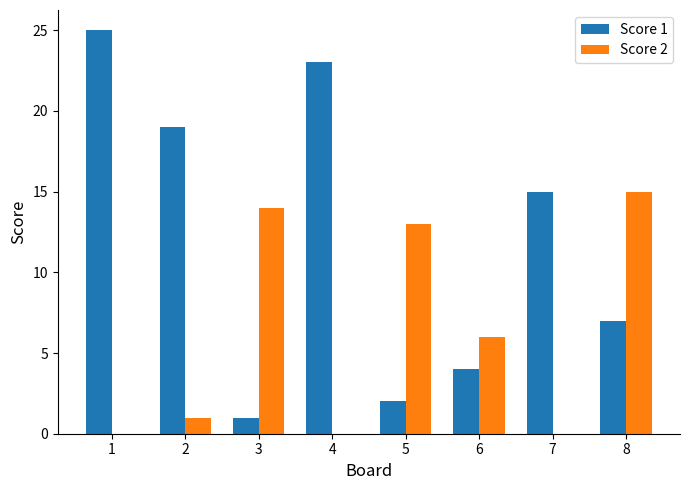

What are all the series names shown in the legend?

Score 1, Score 2